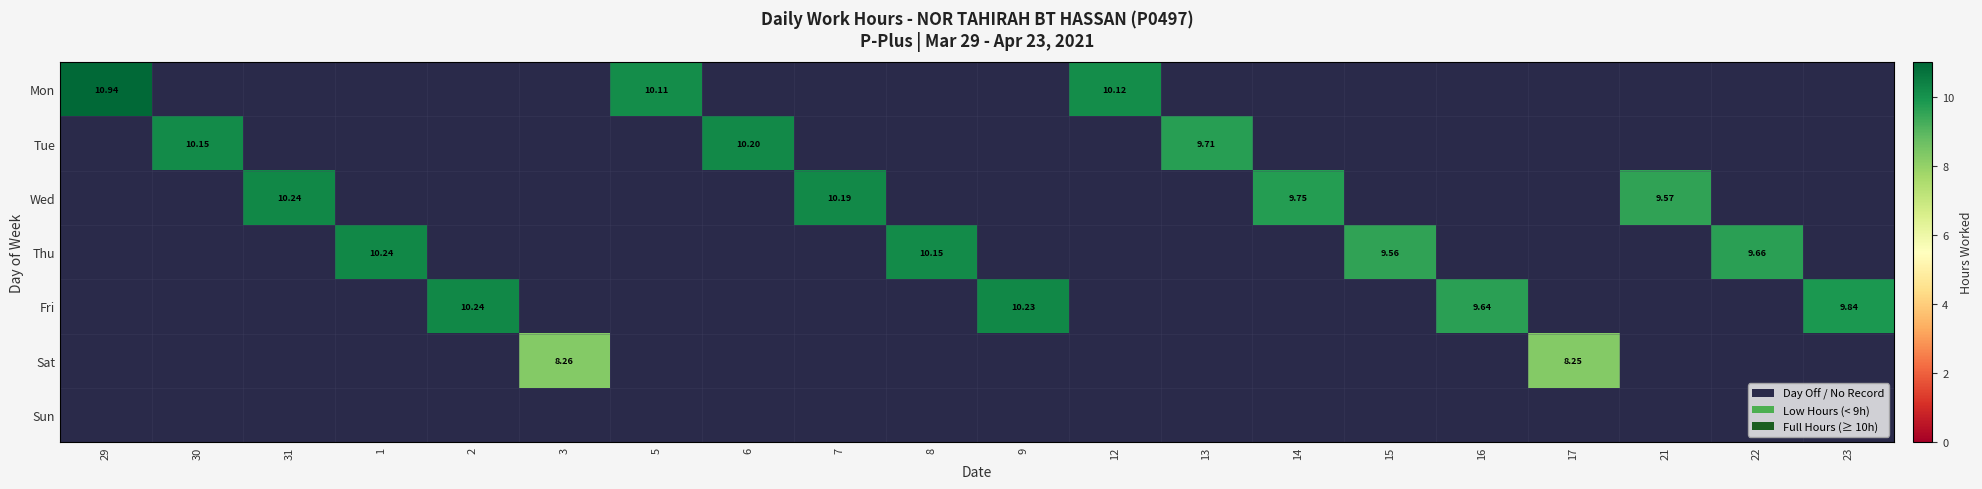

How many positive values does the Mon series have?

3